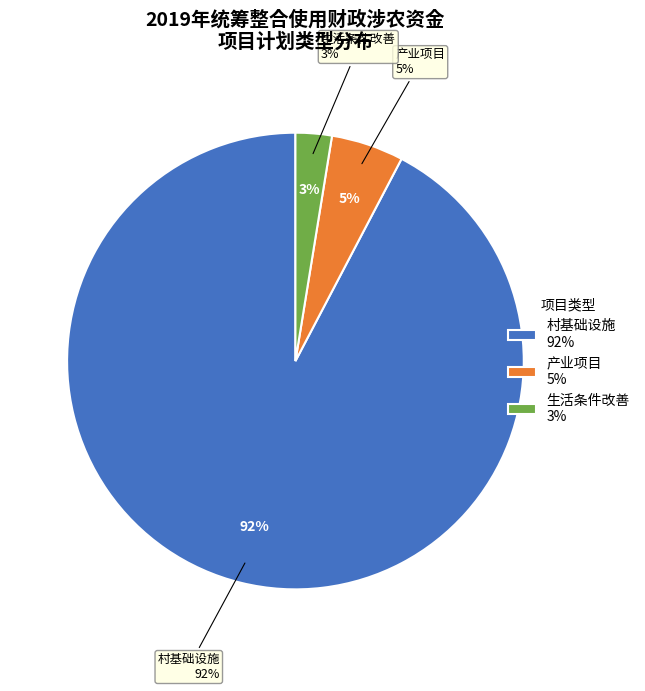

What is the largest slice in the pie chart?

村基础设施